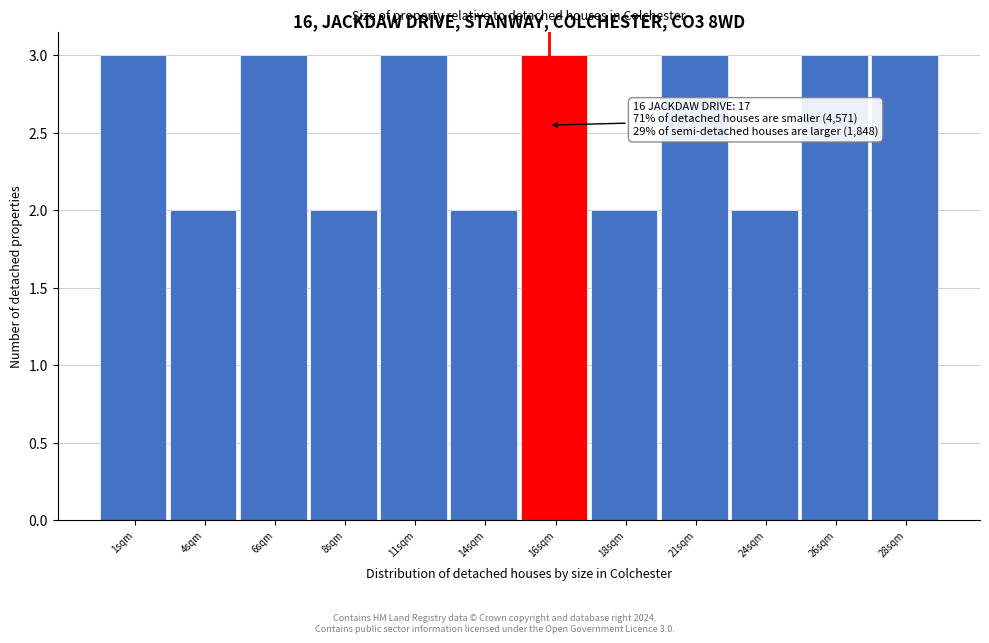

Reading right to left, extract all data points from this chart.

28sqm=3	26sqm=3	24sqm=2	21sqm=3	18sqm=2	16sqm=3	14sqm=2	11sqm=3	8sqm=2	6sqm=3	4sqm=2	1sqm=3